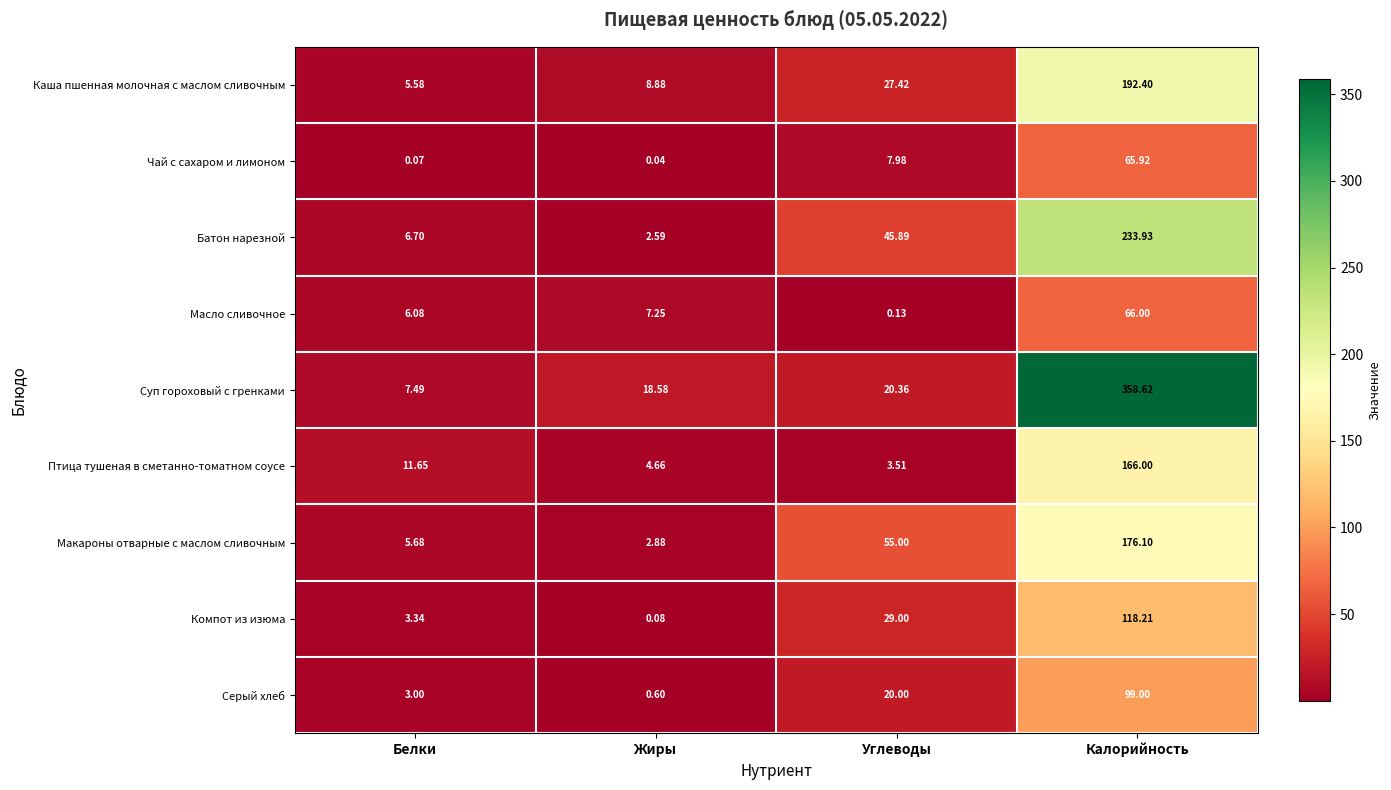

At which category does the chart reach its minimum across all series?

Жиры